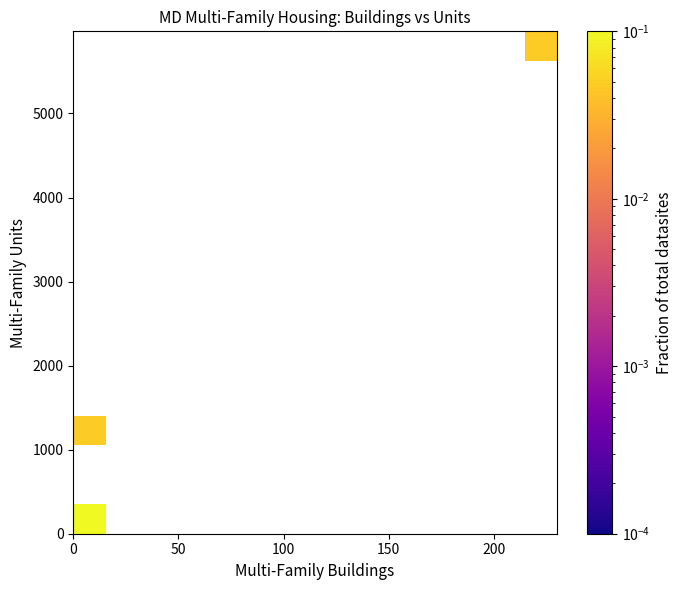

How many categories are shown in the chart?

15